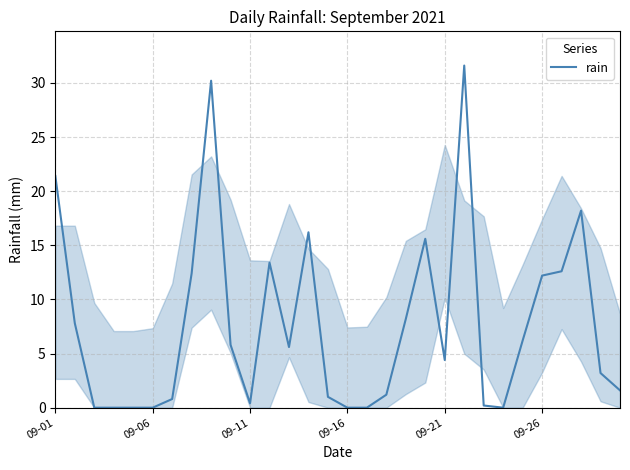

What is the greatest value displayed?

31.6